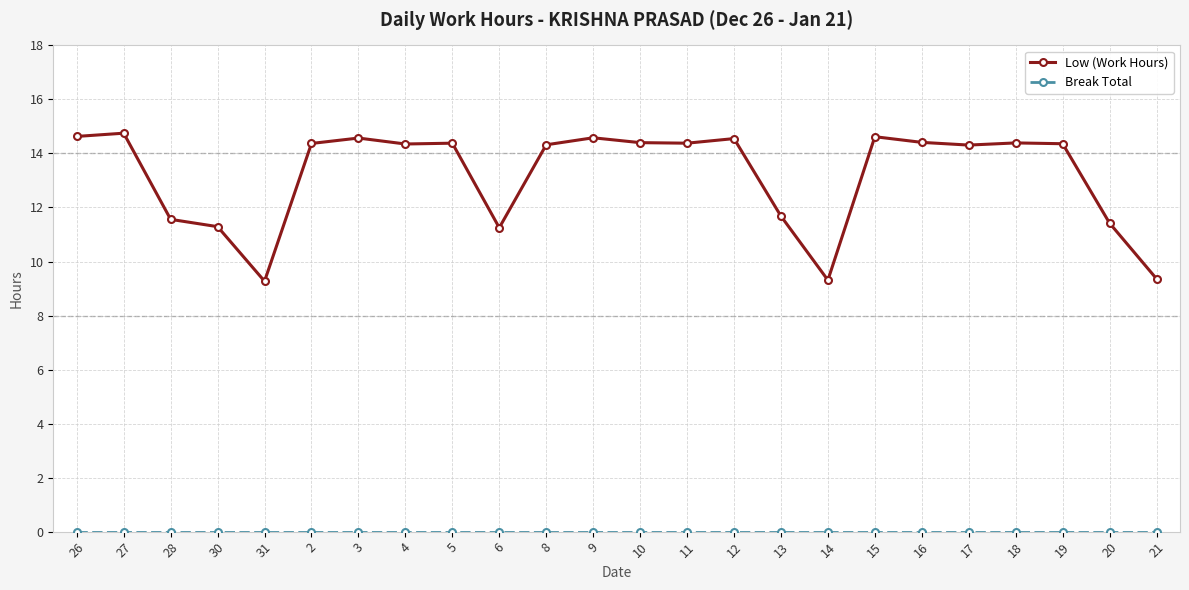

True or false: Low (Work Hours) has a value of 14.6 at 26.

True